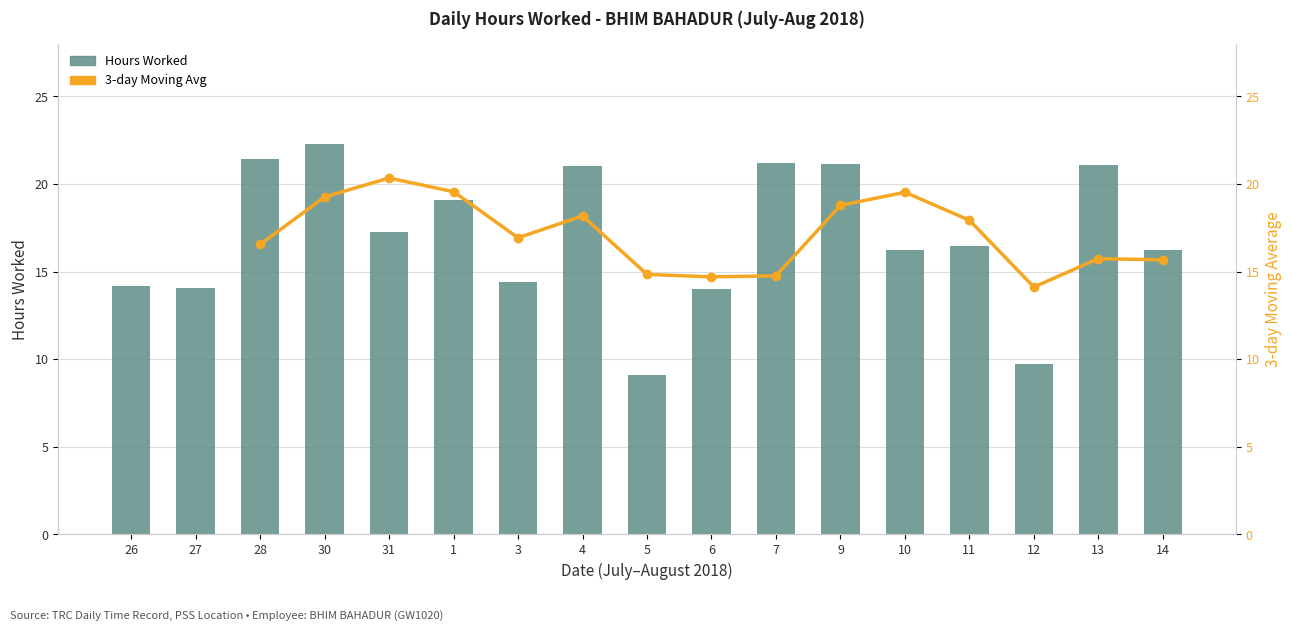

List the labels in order of value, largest first.

30, 28, 7, 9, 13, 4, 1, 31, 11, 10, 14, 3, 26, 27, 6, 12, 5